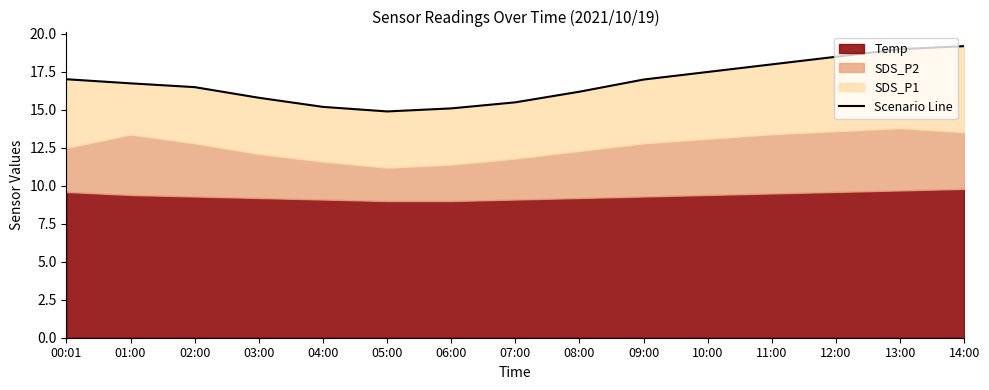

Which has a higher value, 00:01 or 13:00?

13:00